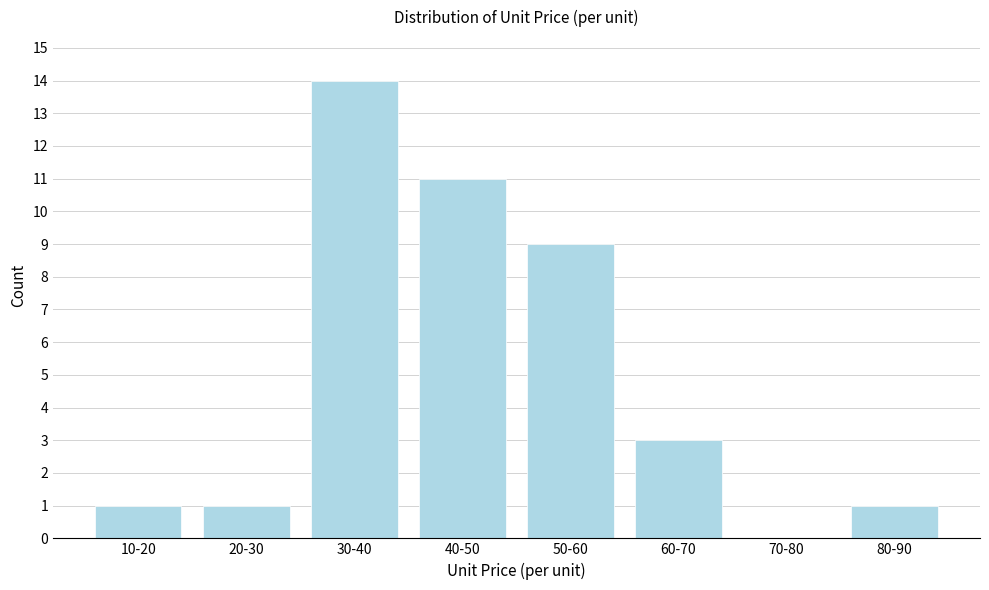

Reading right to left, list all the values displayed in this chart.

80-90=1	70-80=0	60-70=3	50-60=9	40-50=11	30-40=14	20-30=1	10-20=1